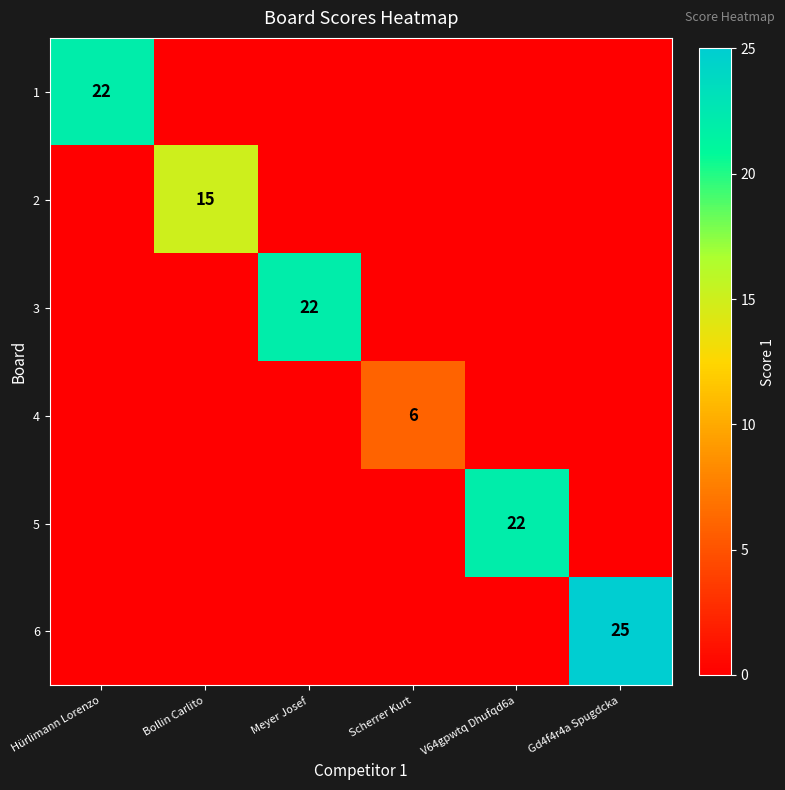

True or false: 2 has a value of 15 at Bollin Carlito.

True